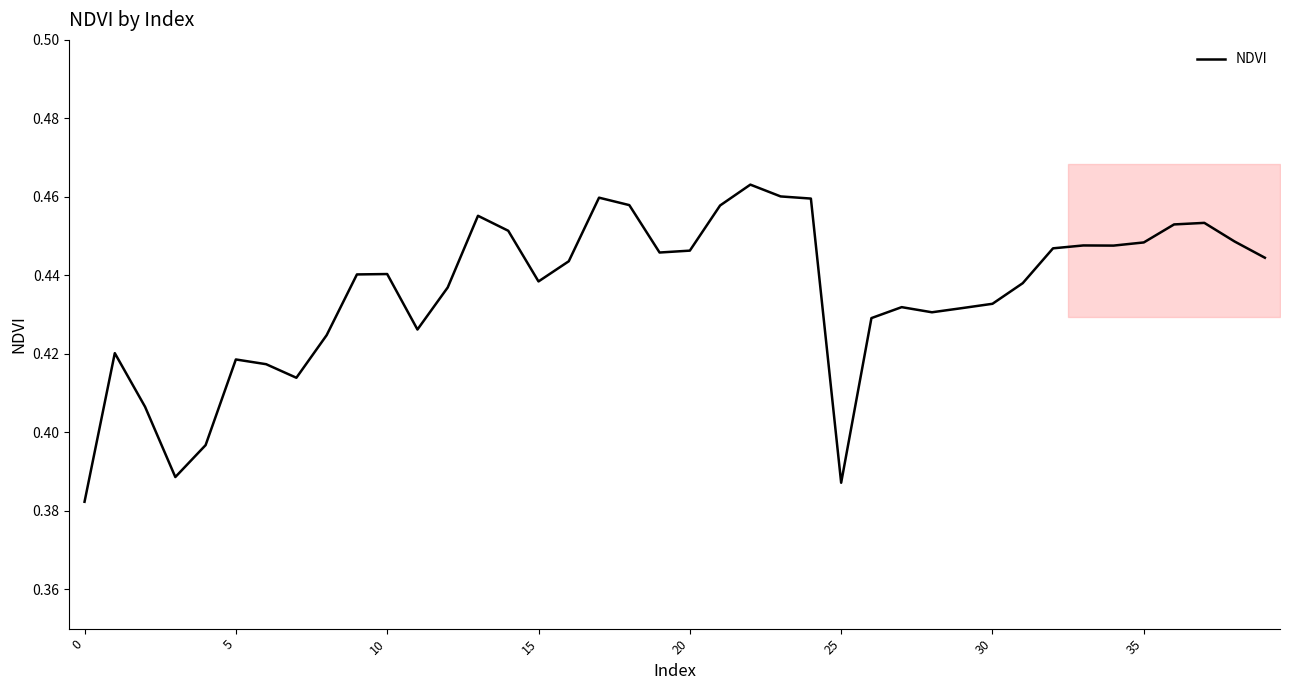

Is it true that NDVI equals 0.6 at 0?

False